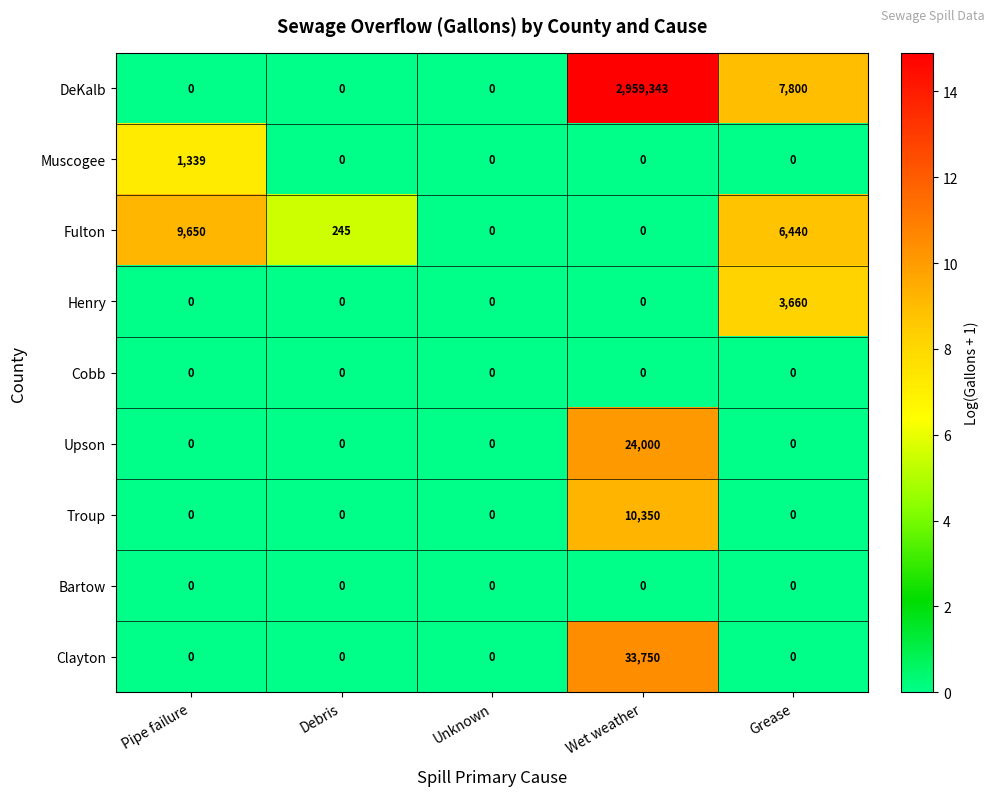

What is the maximum value for Clayton?

33750